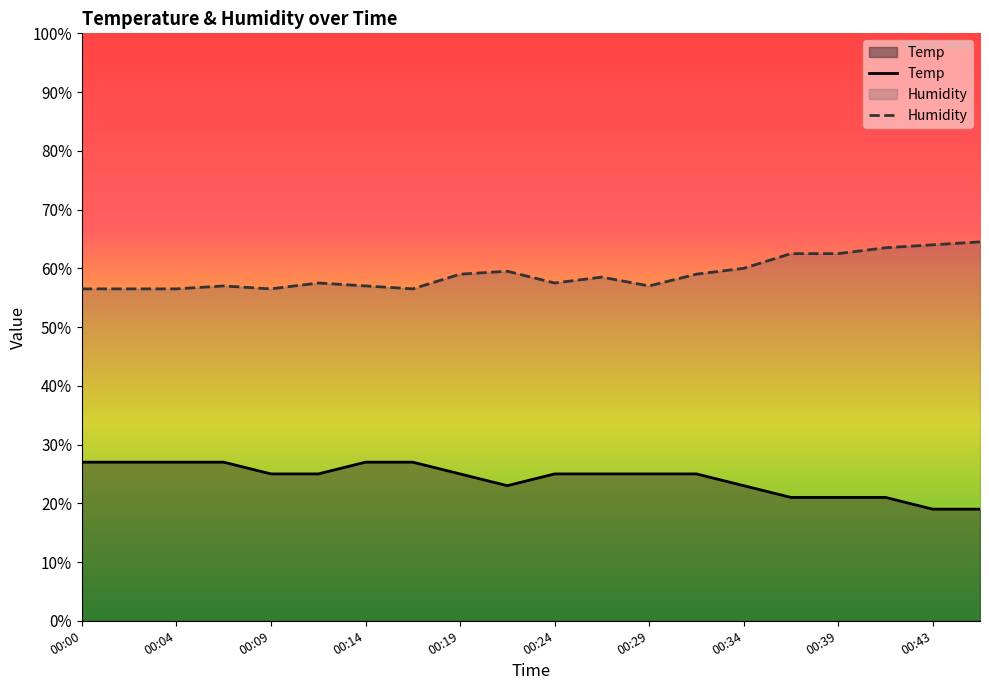

Rank the series at 00:24 from lowest to highest value.

Temp, Humidity